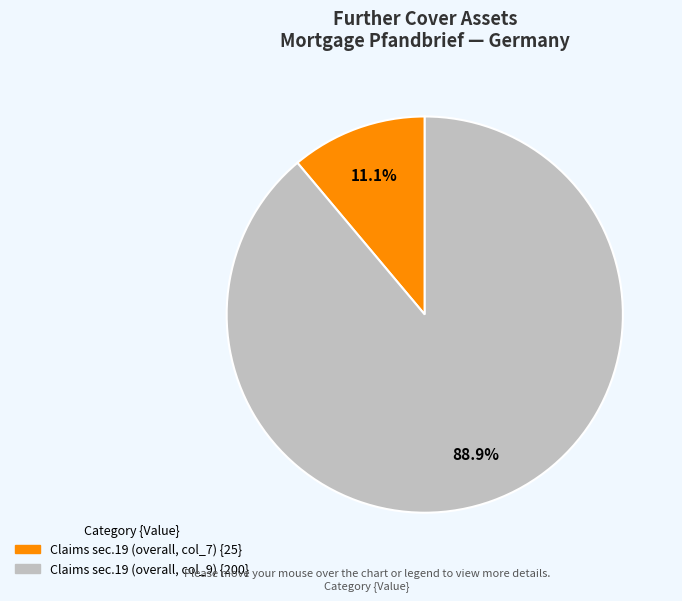

Is there any slice that represents more than half of the pie?

Yes